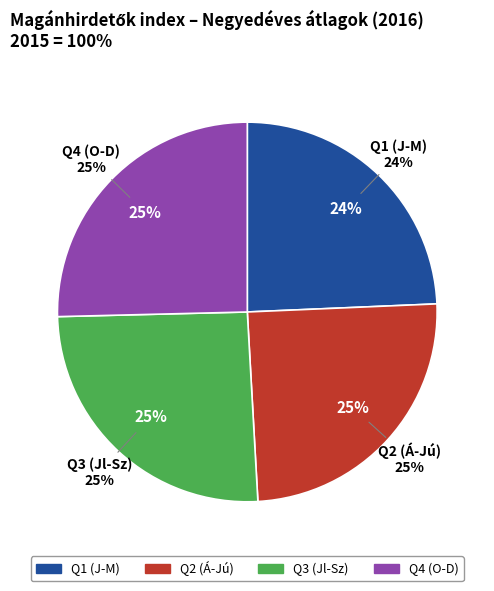

Is there any slice that represents more than half of the pie?

No